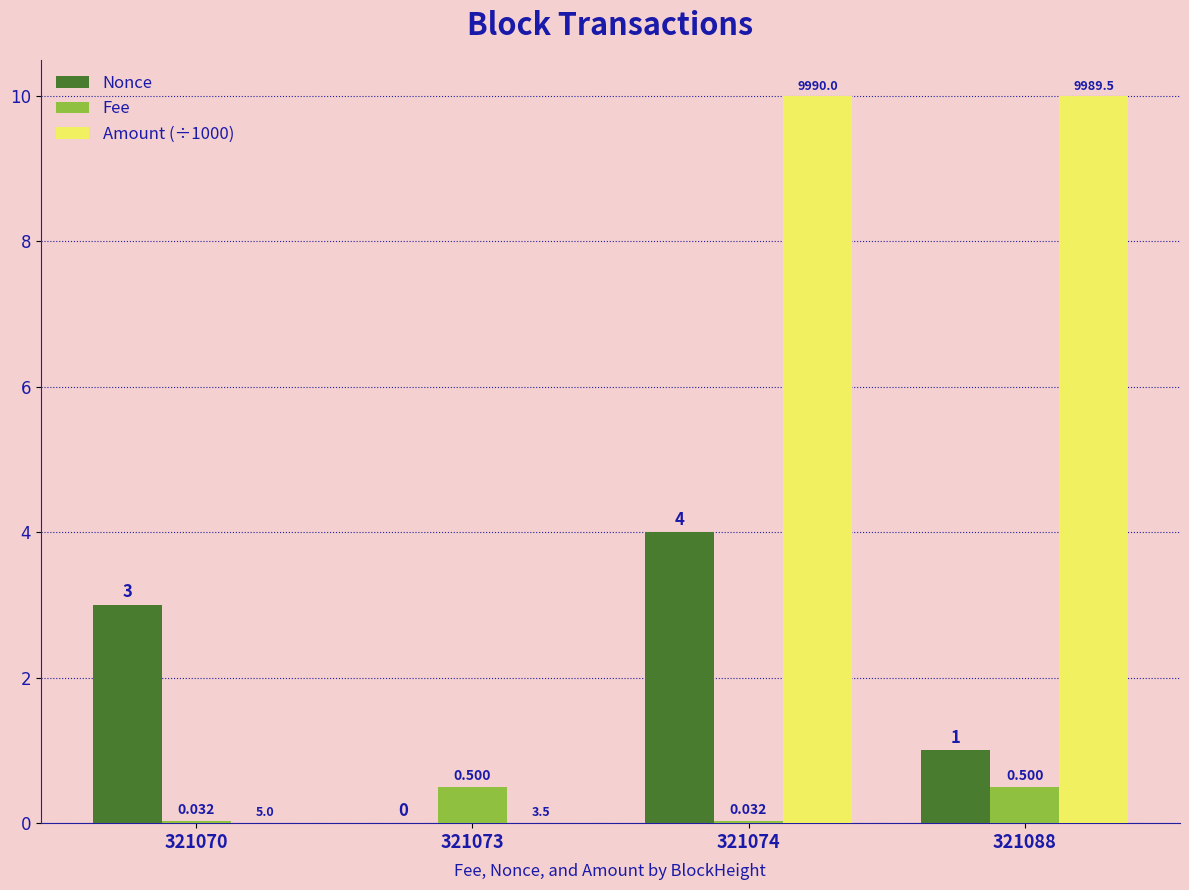

Is the value of Nonce at 321070 greater than the value of Amount (÷1000) at 321074?

No